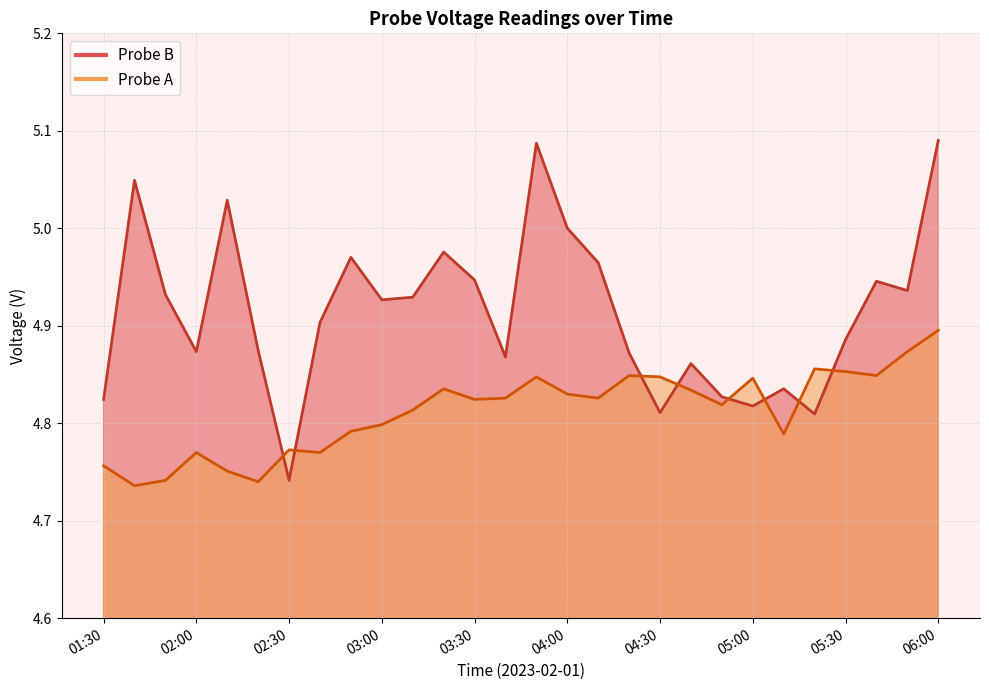

How many series are shown in this chart?

2